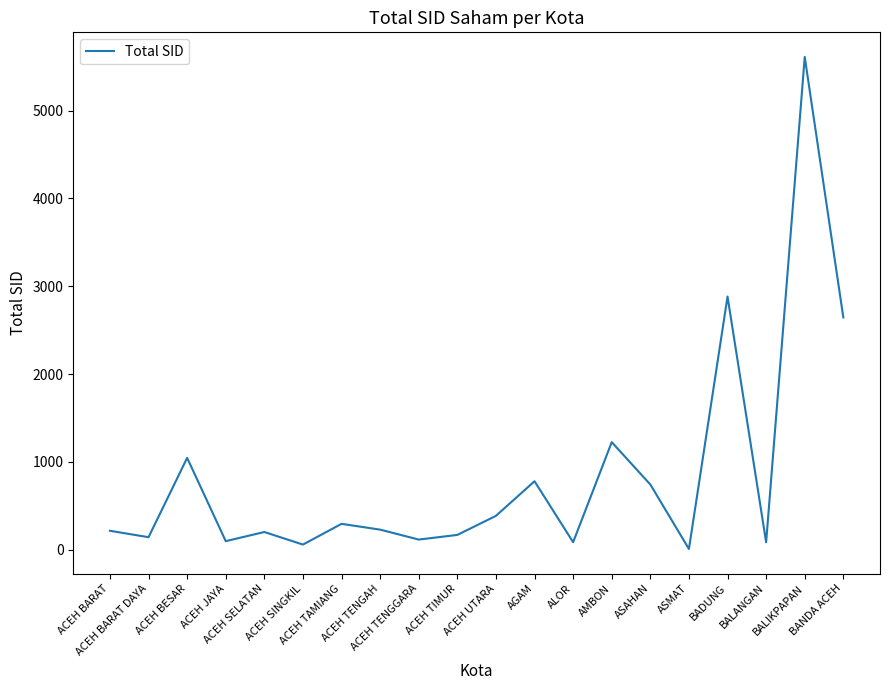

Is it true that the value at ACEH TAMIANG is 506?

False